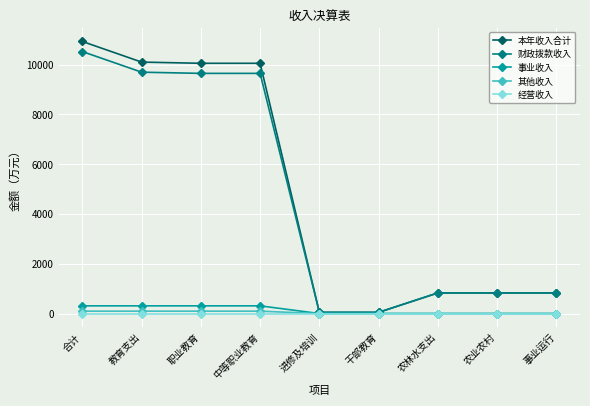

Is it true that 财政拨款收入 equals 18351.3 at 合计?

False